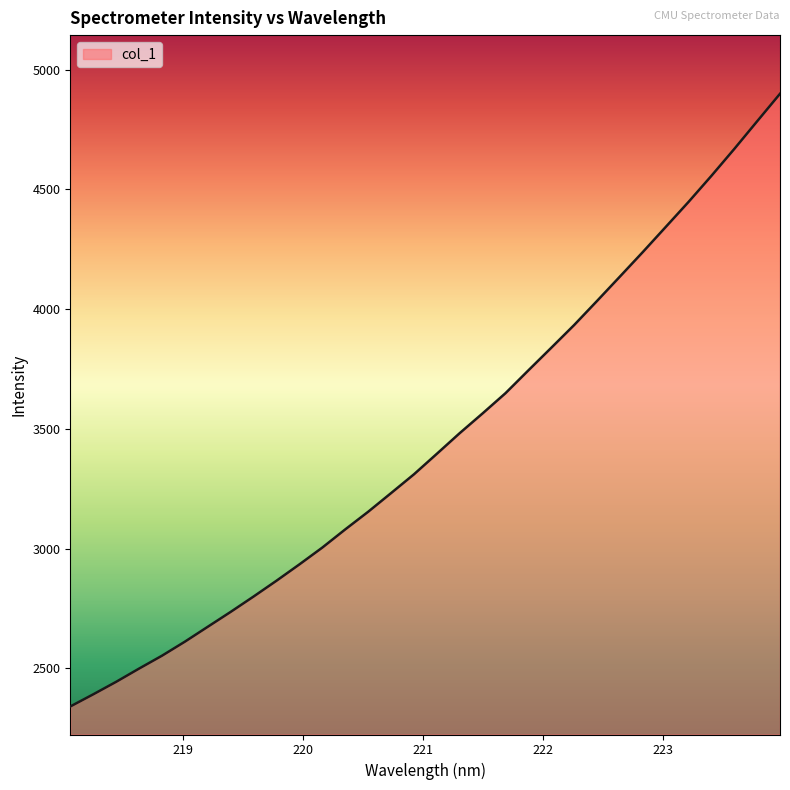

What is the minimum value shown in the chart?

2340.3